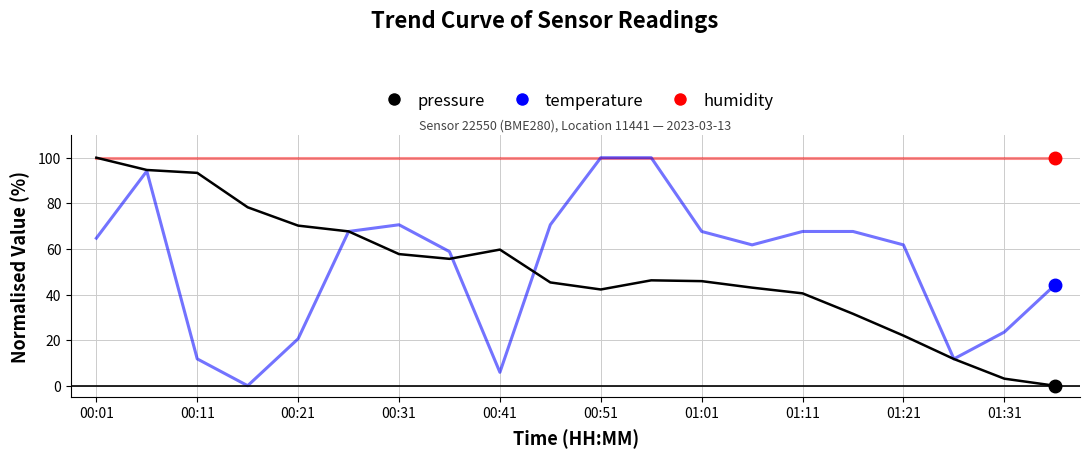

Is this an area chart (filled region under the line)?

No